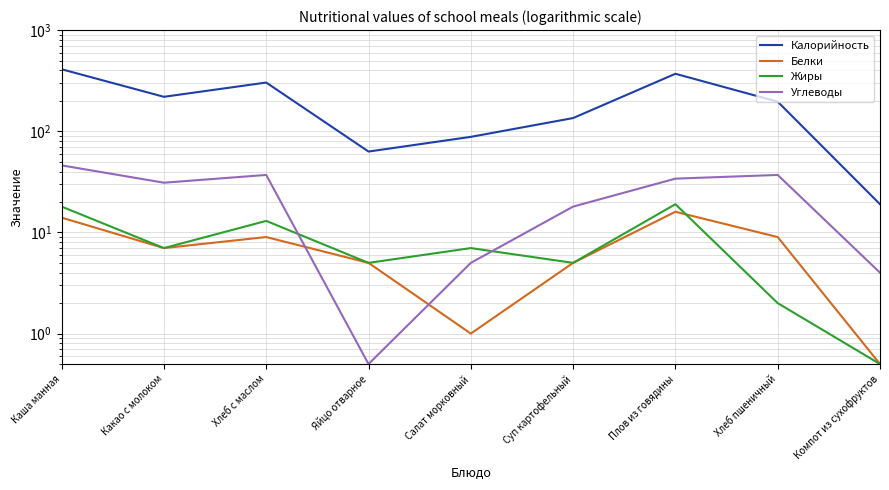

Is this an area chart (filled region under the line)?

No